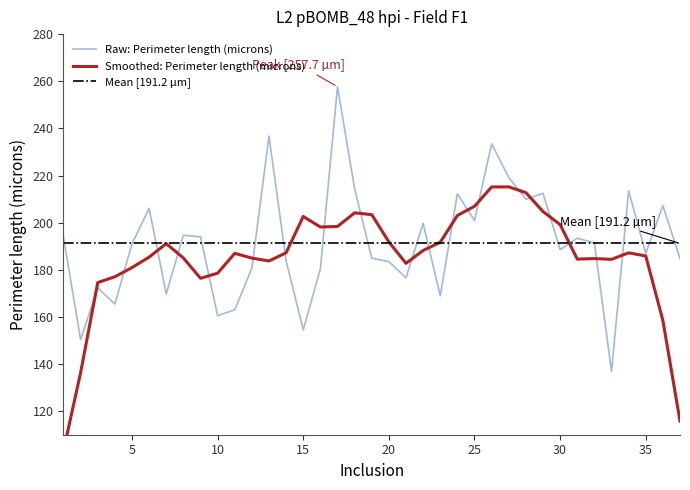

What is the highest value of the Raw: Perimeter length (microns) series?

257.7